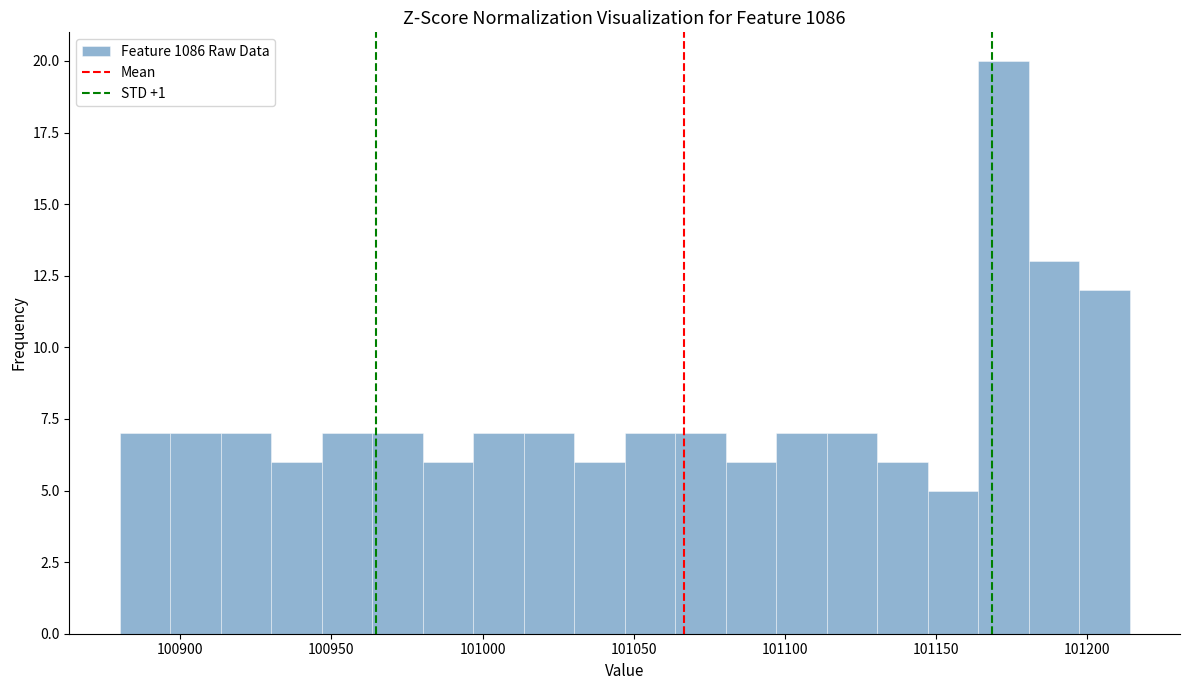

Read against the x-axis, roughly where is the centre of the tallest bar?

101170